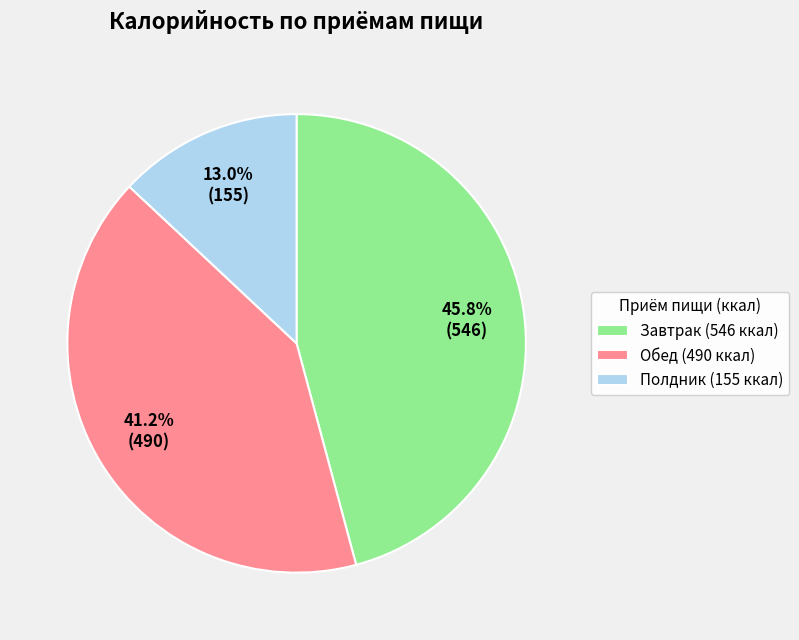

To the nearest percent, what percentage of the pie is Обед?

41%